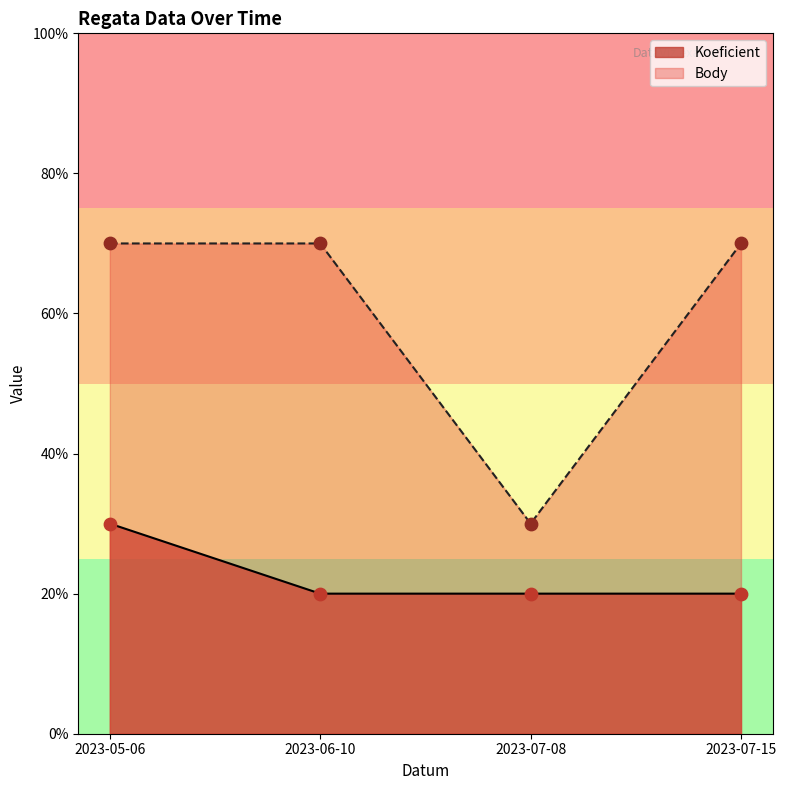

Is the value of Koeficient at 2023-07-15 greater than the value of Body at 2023-06-10?

No